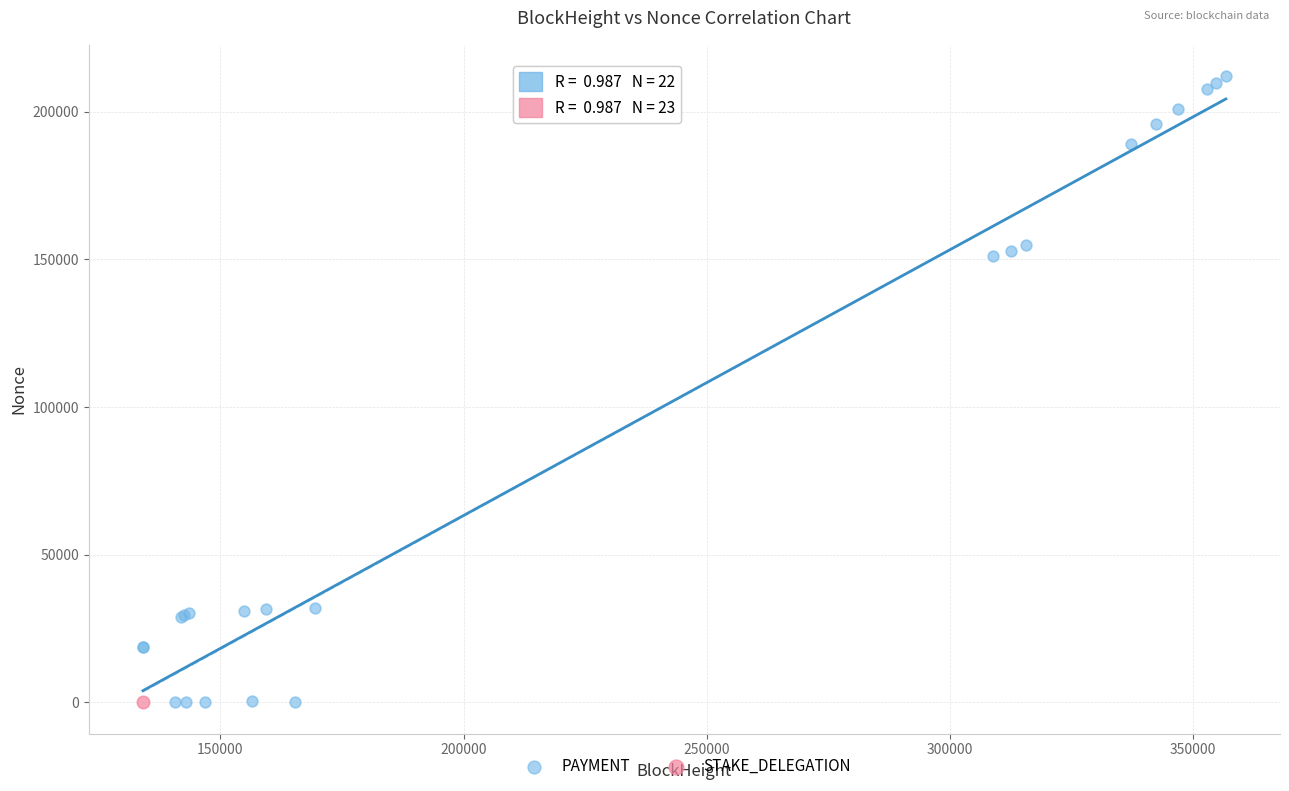

What are all the series names shown in the legend?

PAYMENT, STAKE_DELEGATION